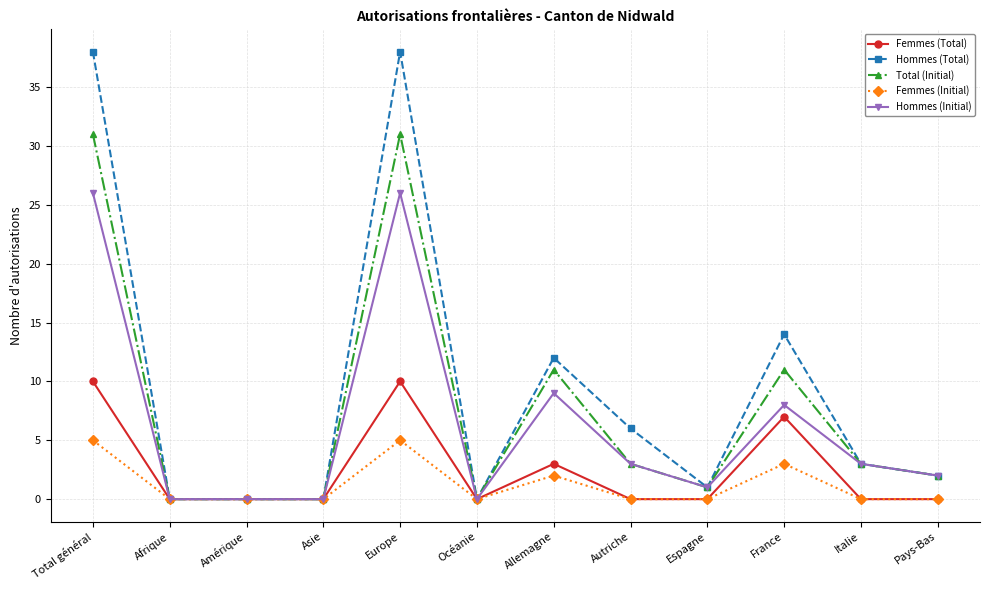

The value of Hommes (Total) at France is 14. True or false?

True